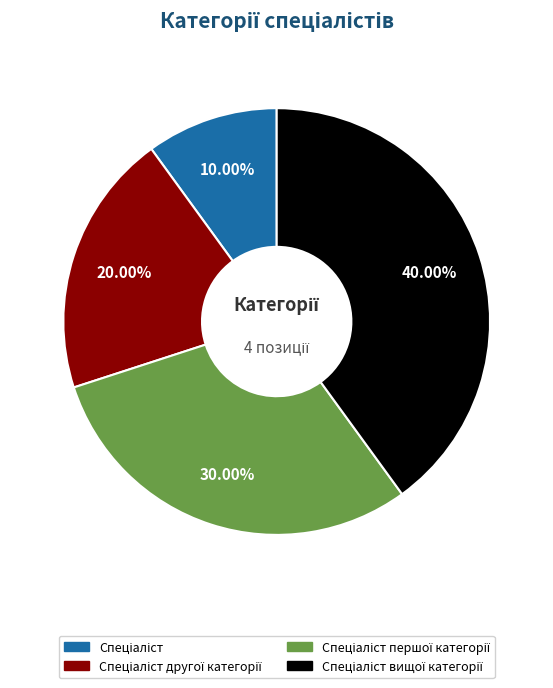

Does any single category account for the majority?

No